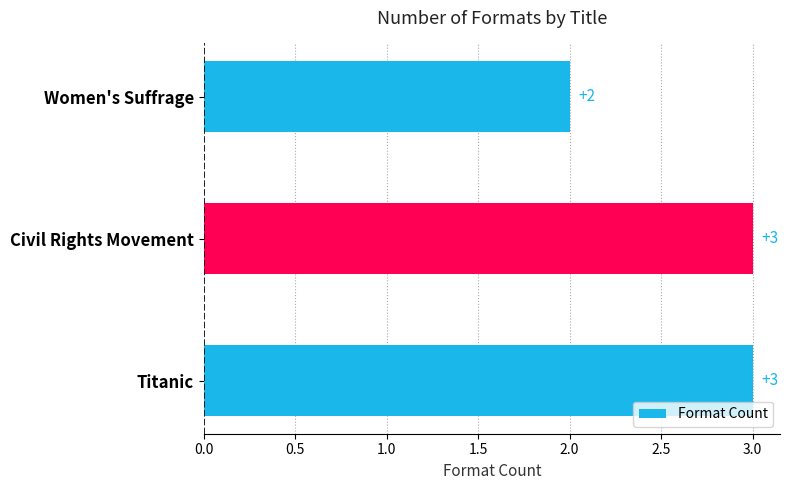

Reading top to bottom, what are all the values shown in this chart?

Women's Suffrage=2	Civil Rights Movement=3	Titanic=3